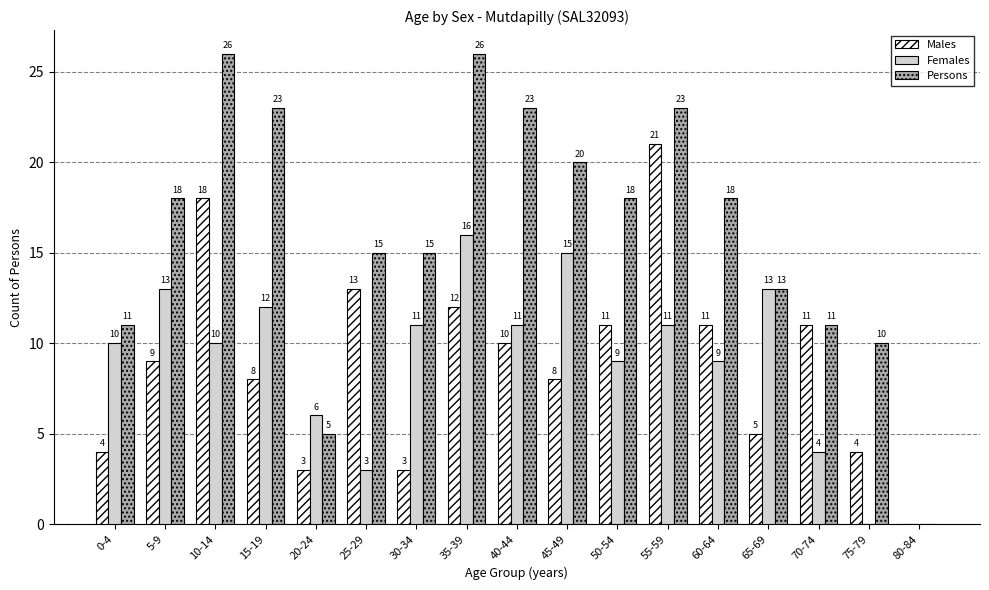

Which series has the largest total across all categories?

Persons